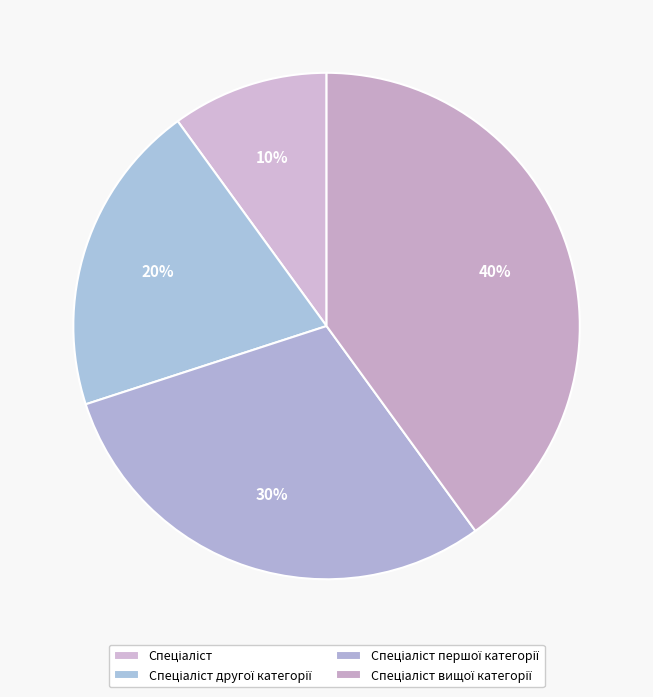

Does Спеціаліст першої категорії account for over 50% of the chart?

No